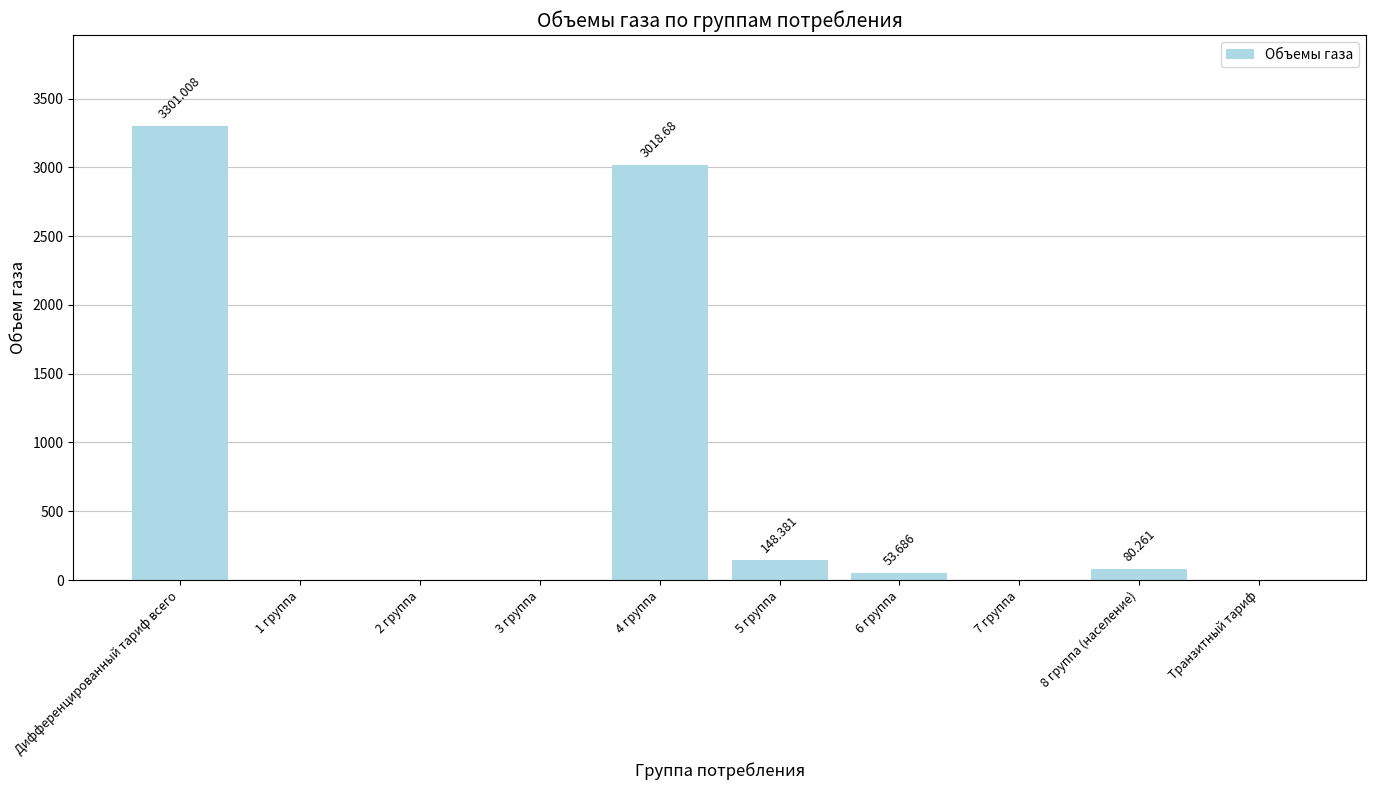

Which has a higher value, Дифференцированный тариф всего or 5 группа?

Дифференцированный тариф всего